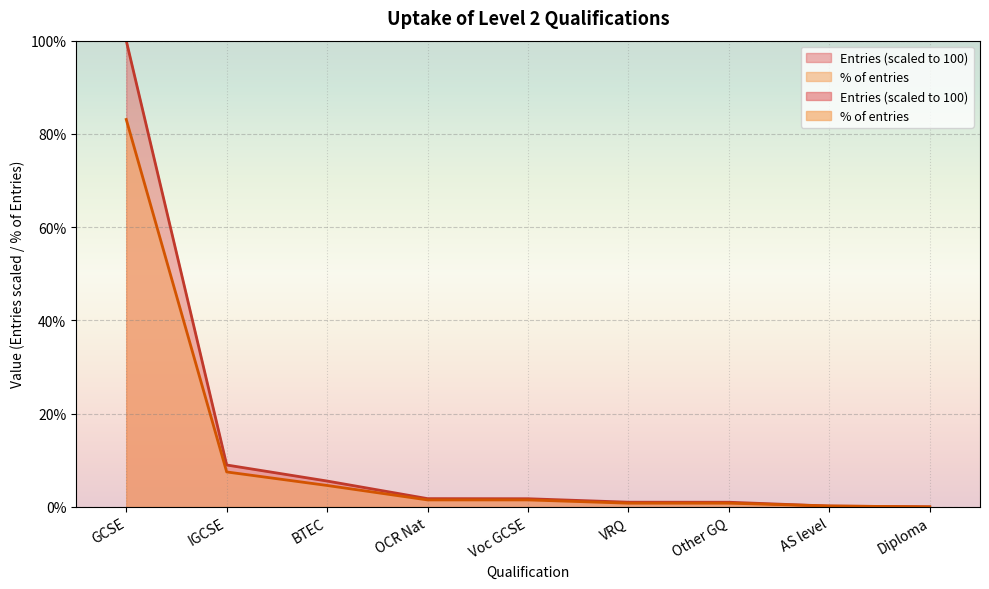

What is the difference between the maximum and minimum values in the % of entries series?

83.1